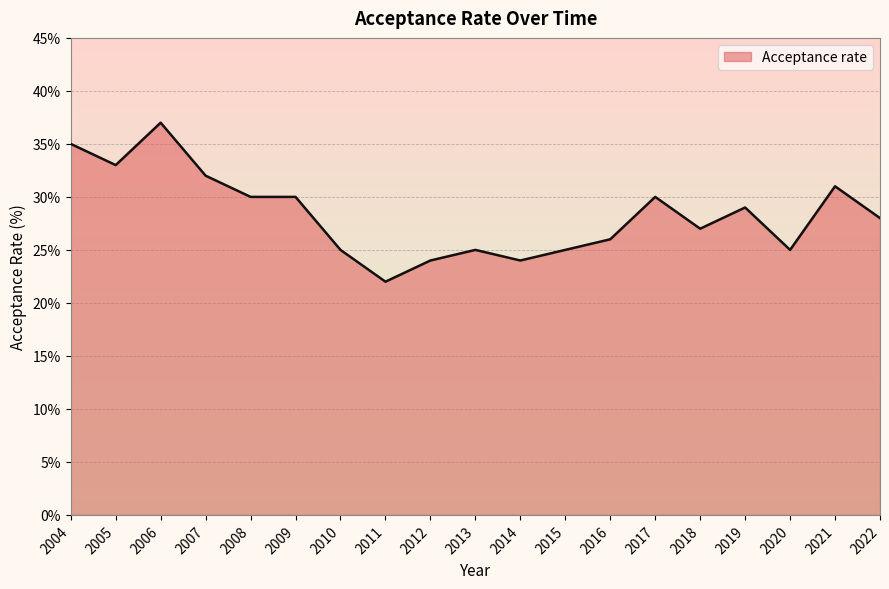

Reading left to right, list all the values displayed in this chart.

2004=35	2005=33	2006=37	2007=32	2008=30	2009=30	2010=25	2011=22	2012=24	2013=25	2014=24	2015=25	2016=26	2017=30	2018=27	2019=29	2020=25	2021=31	2022=28